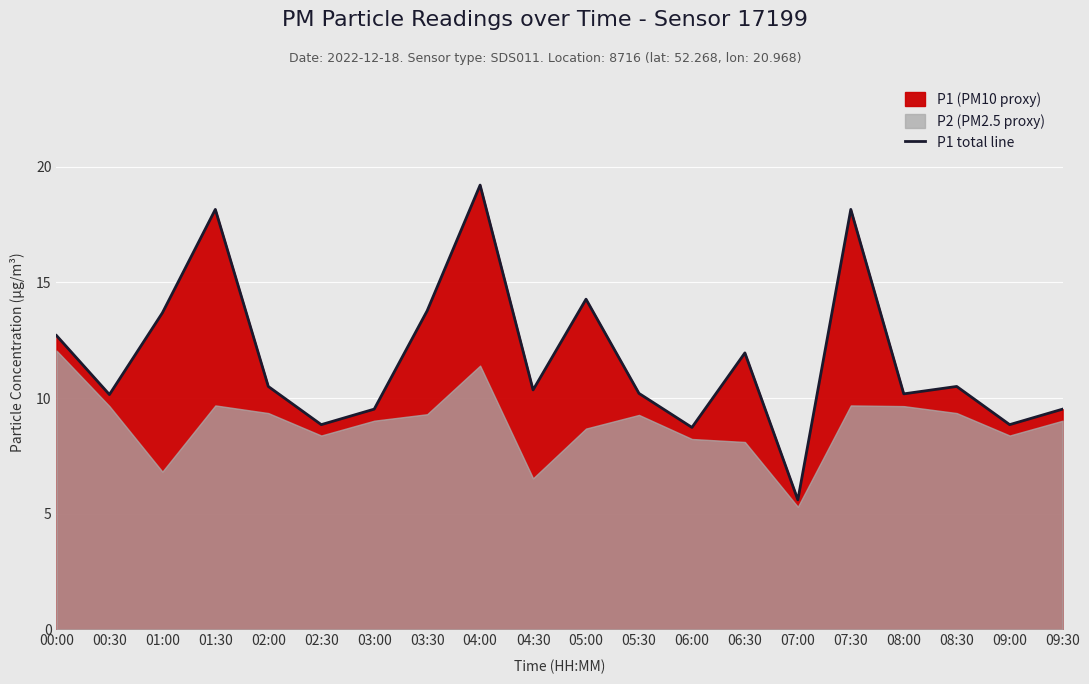

What is the value of the 20th point from the left?

9.5